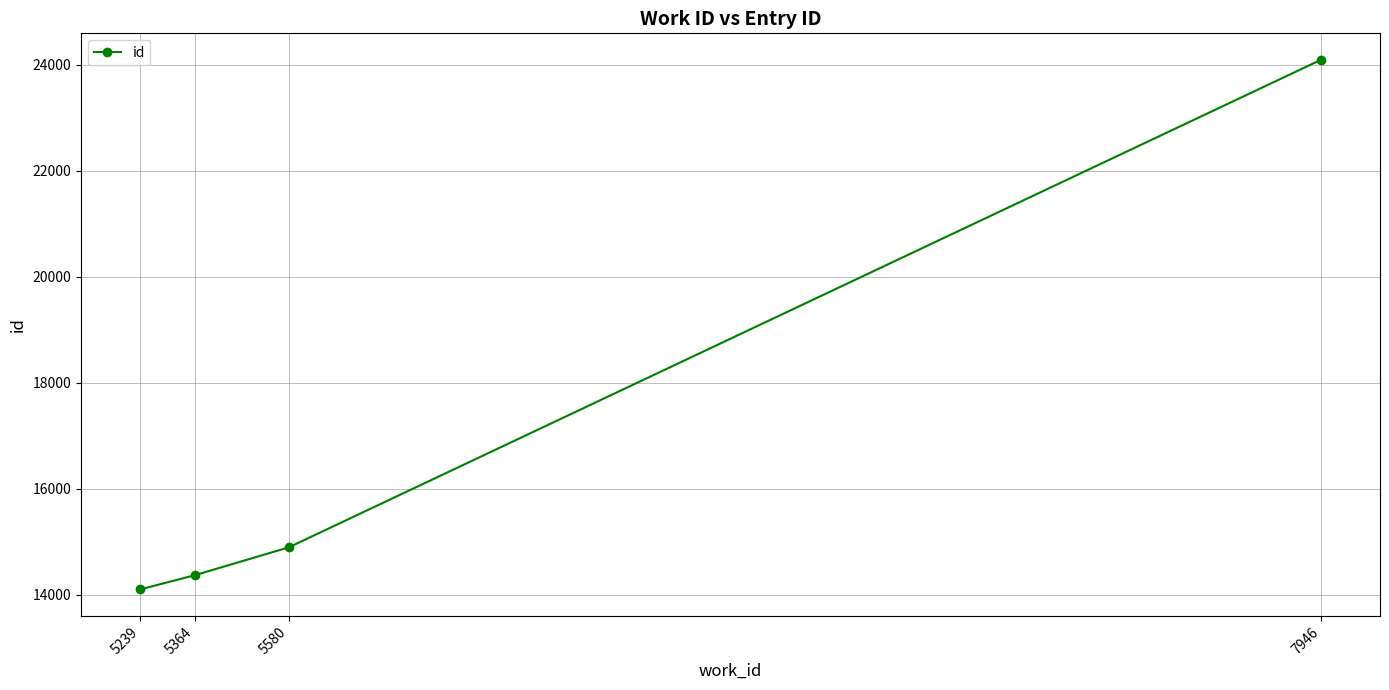

Rank the categories by value from lowest to highest.

5239, 5364, 5580, 7946